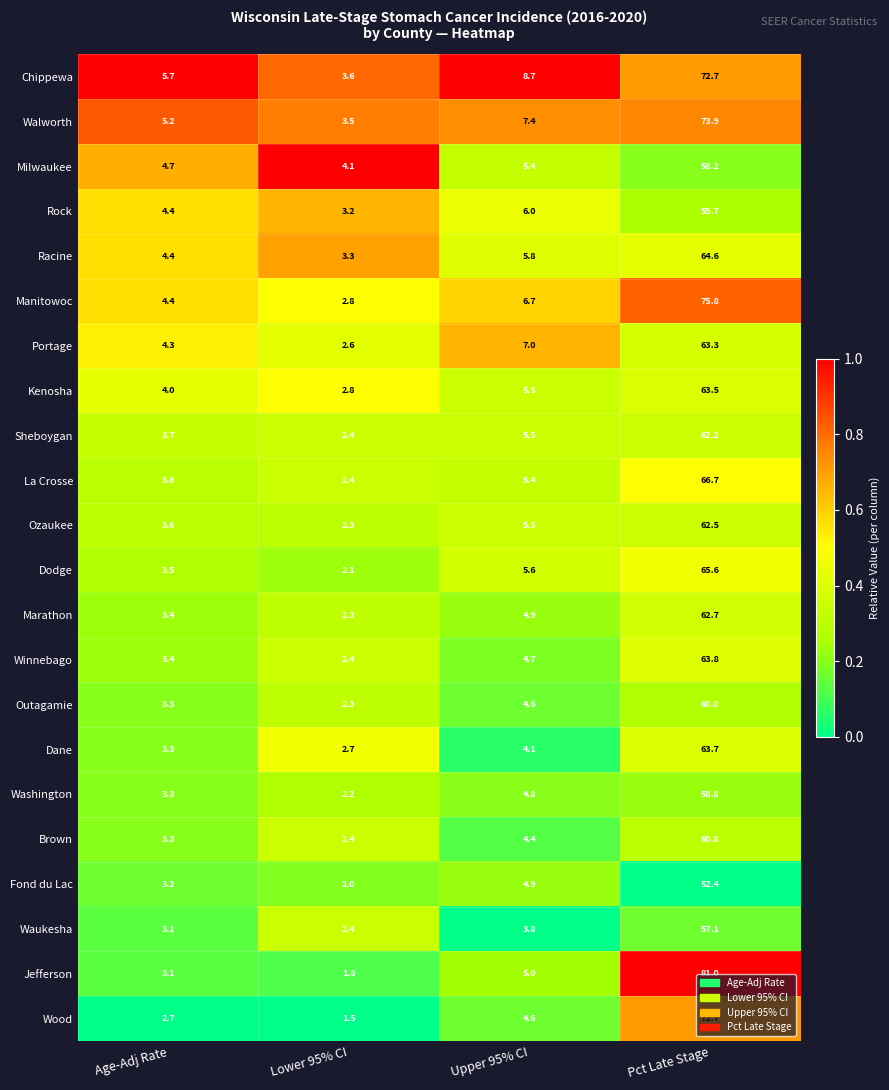

How many data points does each series have?

4